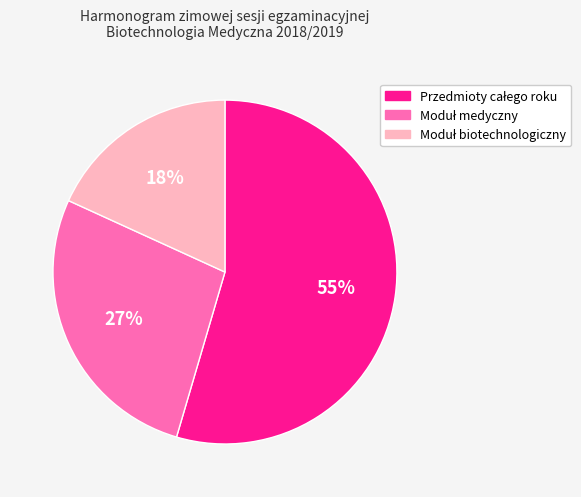

To the nearest percent, what is the average slice percentage?

33%